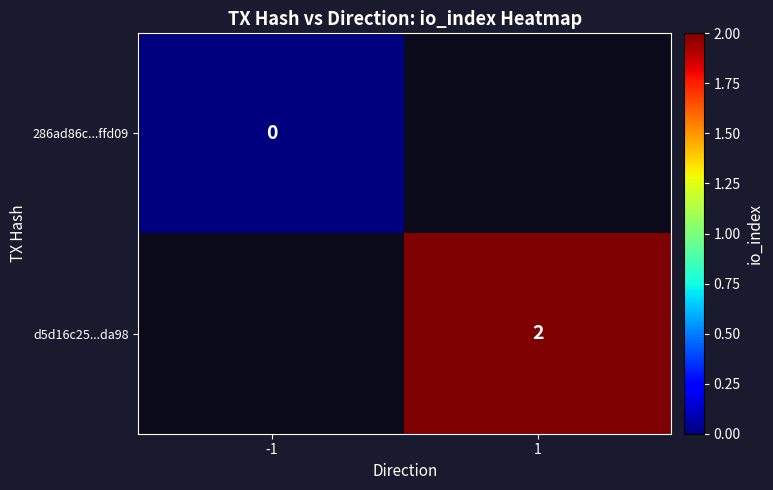

The 286ad86c...ffd09 series shows 0.0 at -1. True or false?

True